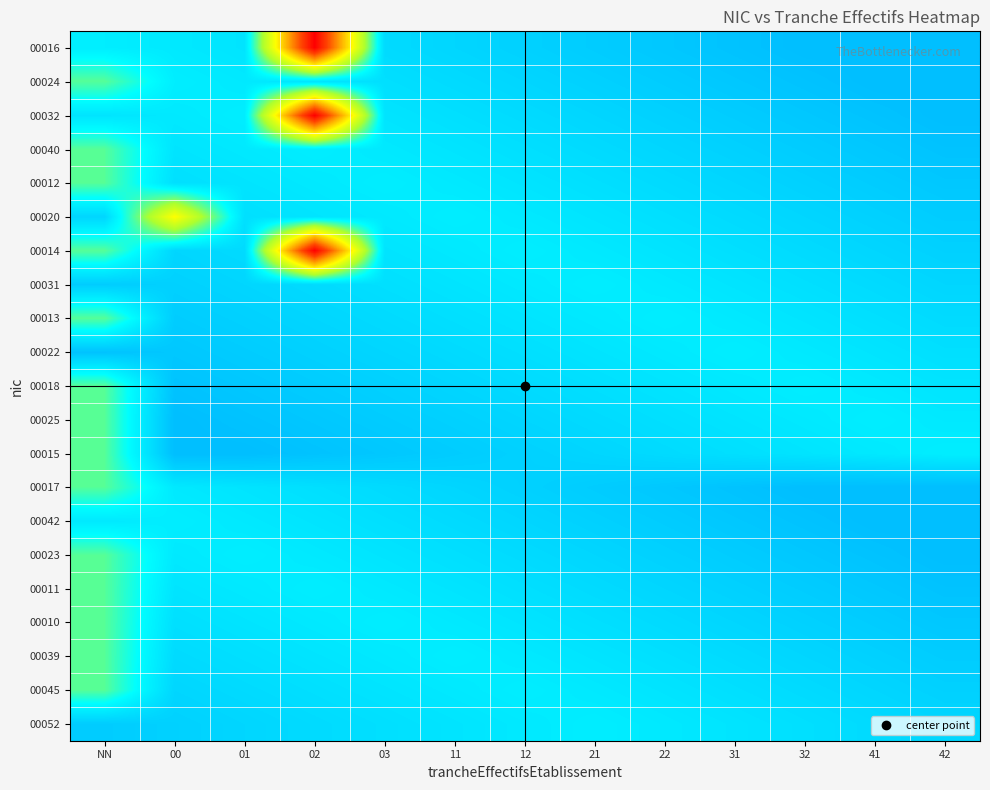

Rank the series by their maximum value, from lowest to highest.

00031, 00022, 00042, 00052, 00024, 00040, 00012, 00013, 00018, 00025, 00015, 00017, 00023, 00011, 00010, 00039, 00045, 00020, 00016, 00032, 00014